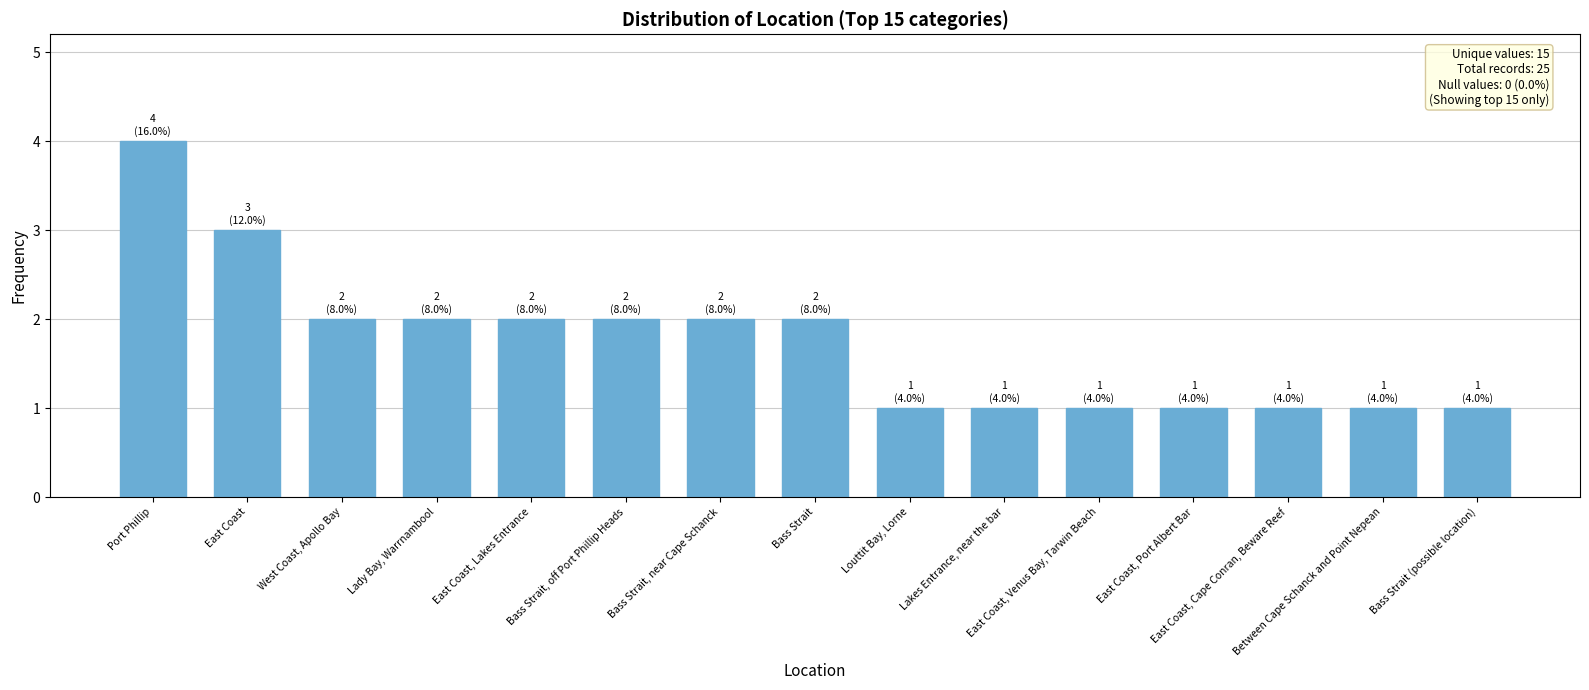

Does the chart contain any negative values?

No